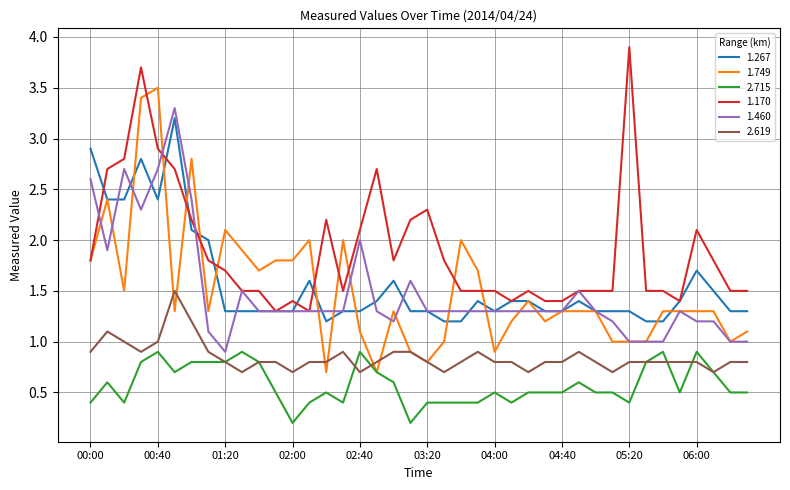

Which series has the largest total across all categories?

1.170